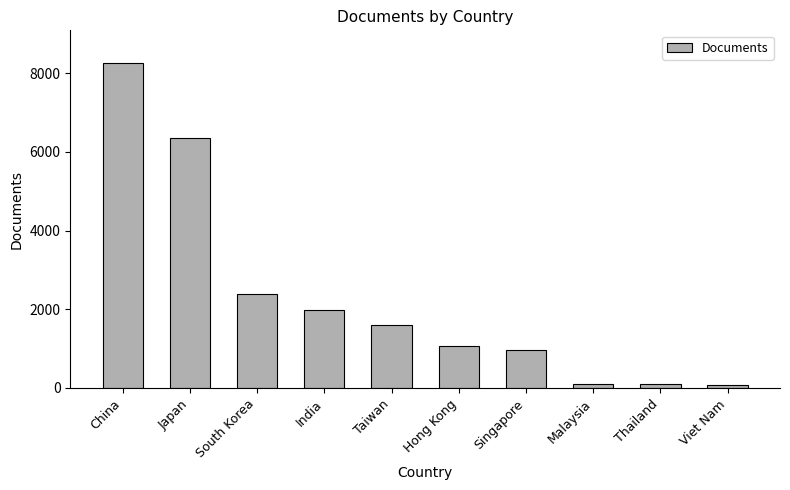

True or false: the data shows 1607 at Taiwan.

True